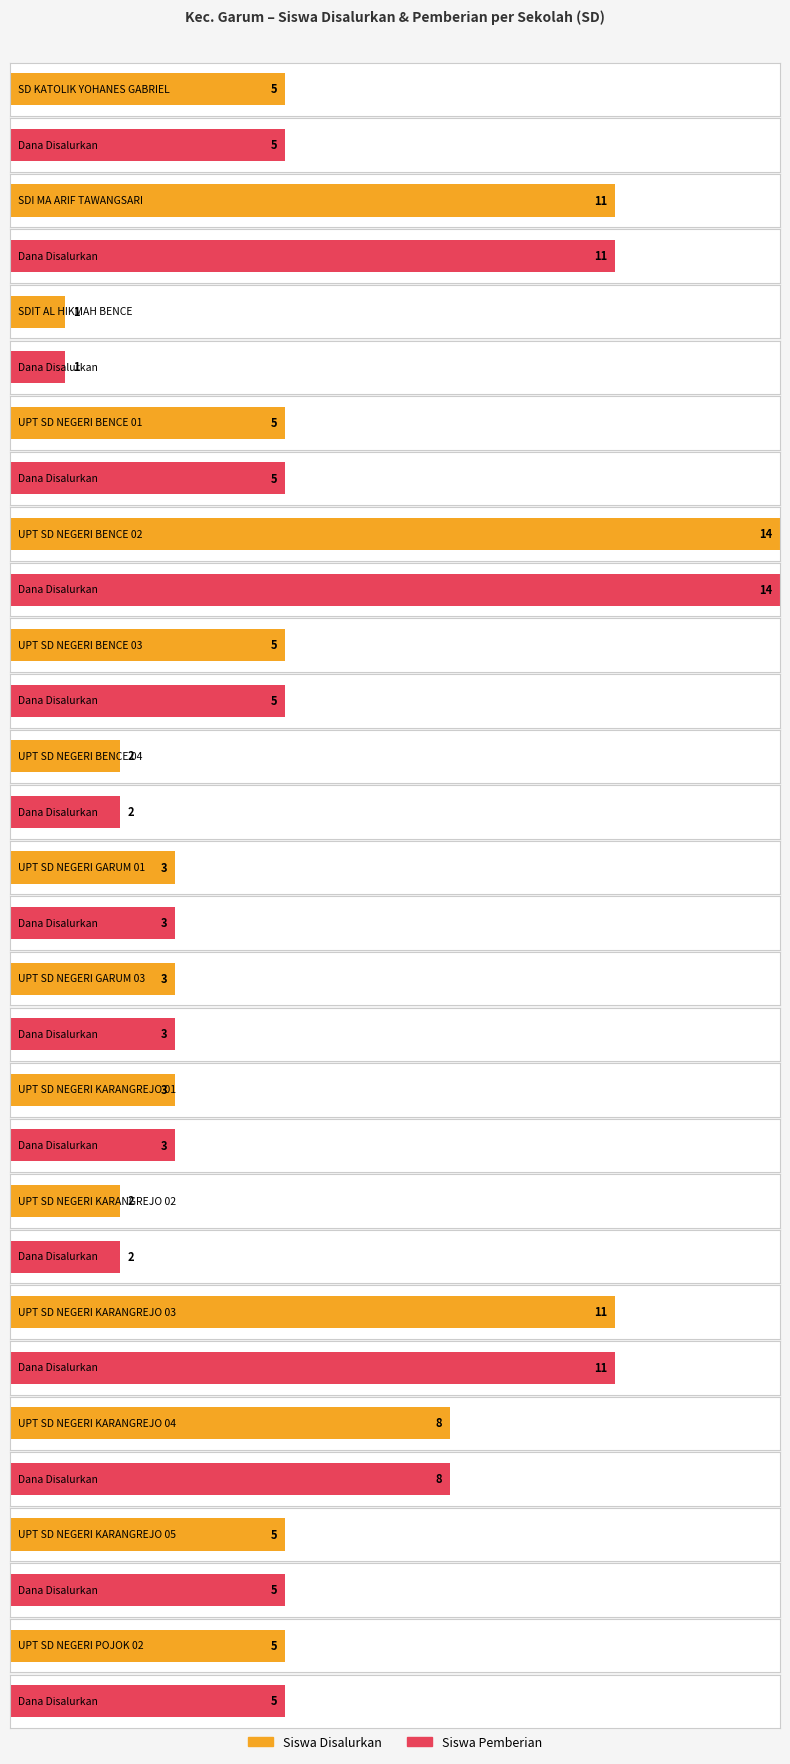

Is the value of Siswa Pemberian at UPT SD NEGERI BENCE 04 greater than the value of Siswa Disalurkan at UPT SD NEGERI POJOK 02?

No